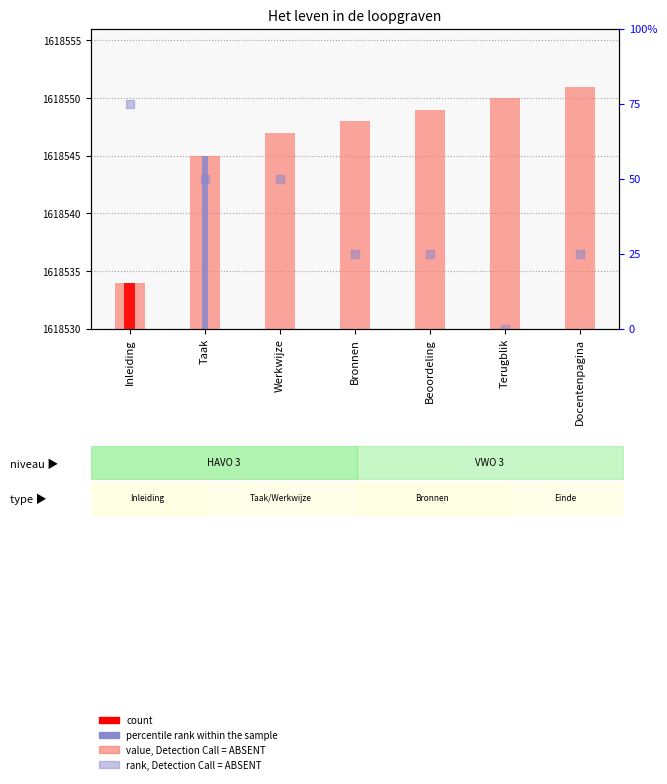

Which series reaches the minimum Y coordinate?

rank, Detection Call = ABSENT